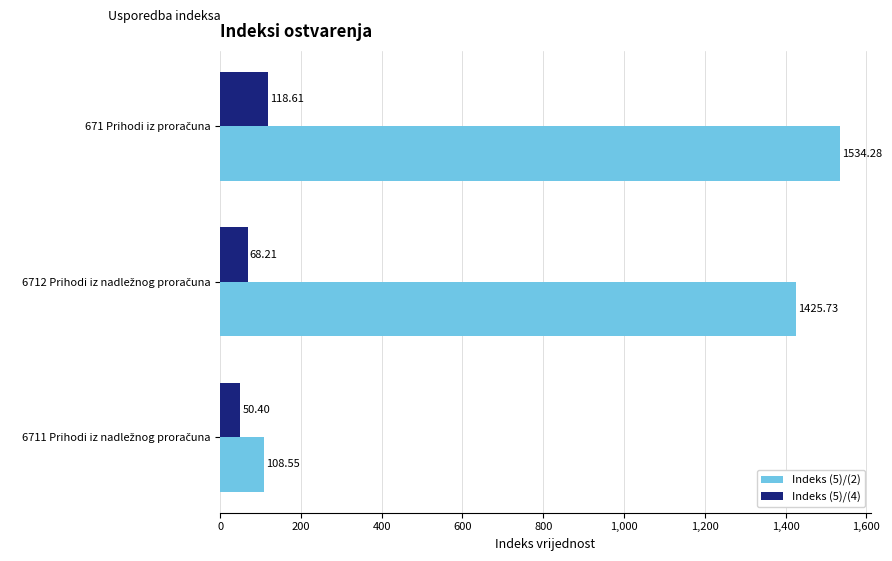

Which series has the largest range (max minus min)?

Indeks (5)/(2)